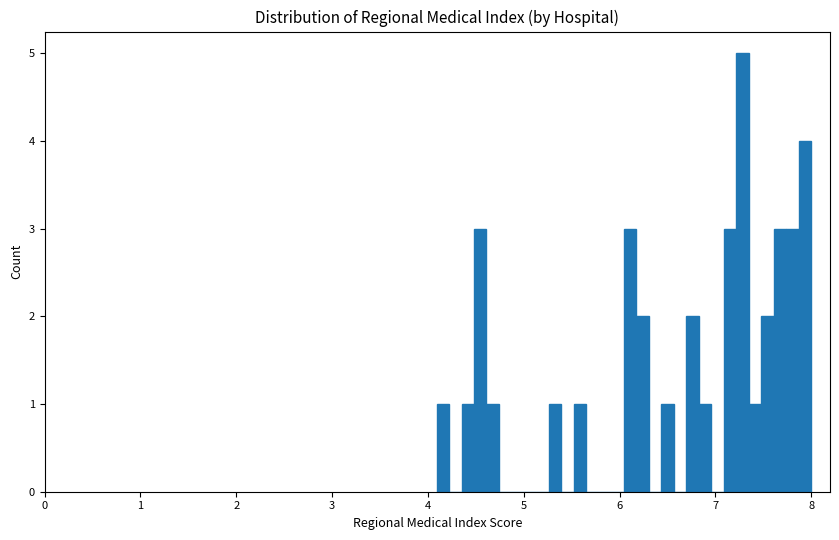

Read against the x-axis, roughly where is the centre of the tallest bar?

7.3